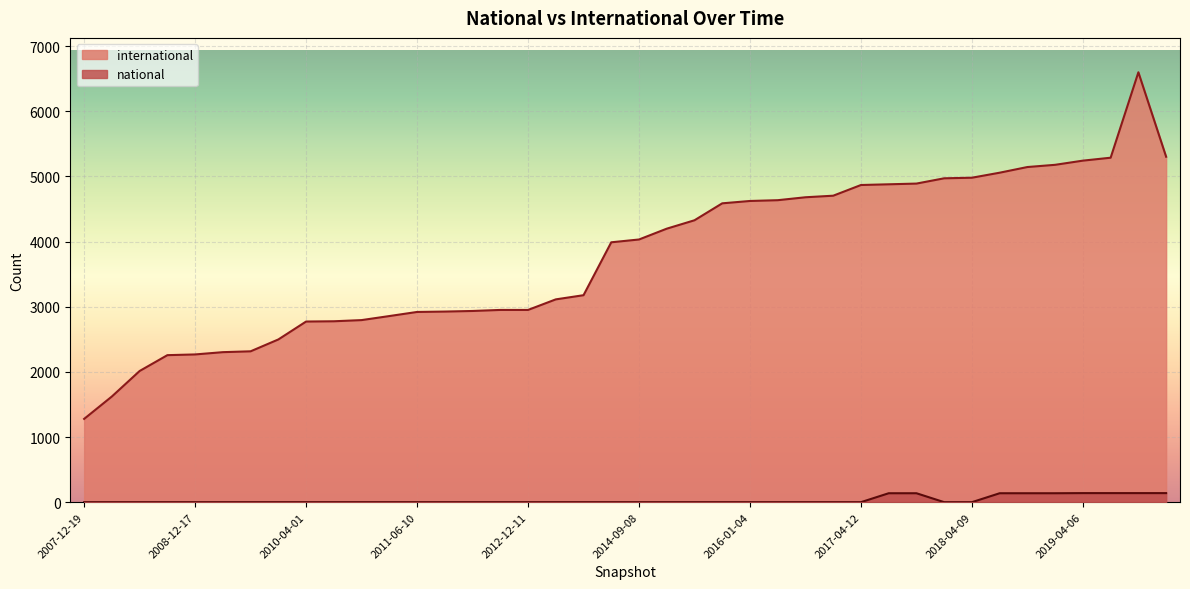

What is the sum of the values at 2011-02-21 and 2019-07-01?

139